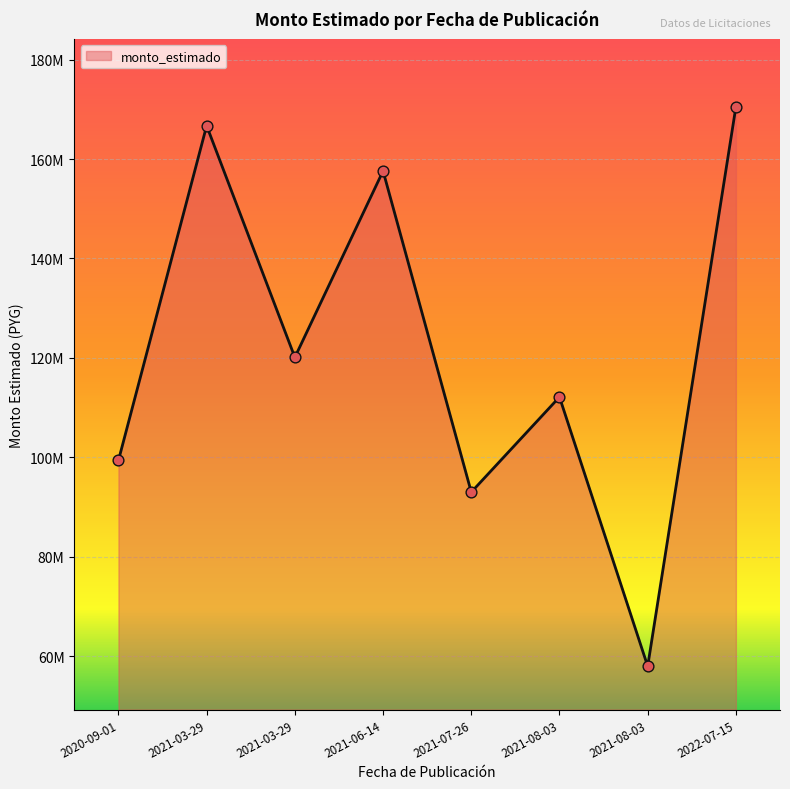

Between 2022-07-15 and 2020-09-01, which is larger?

2022-07-15